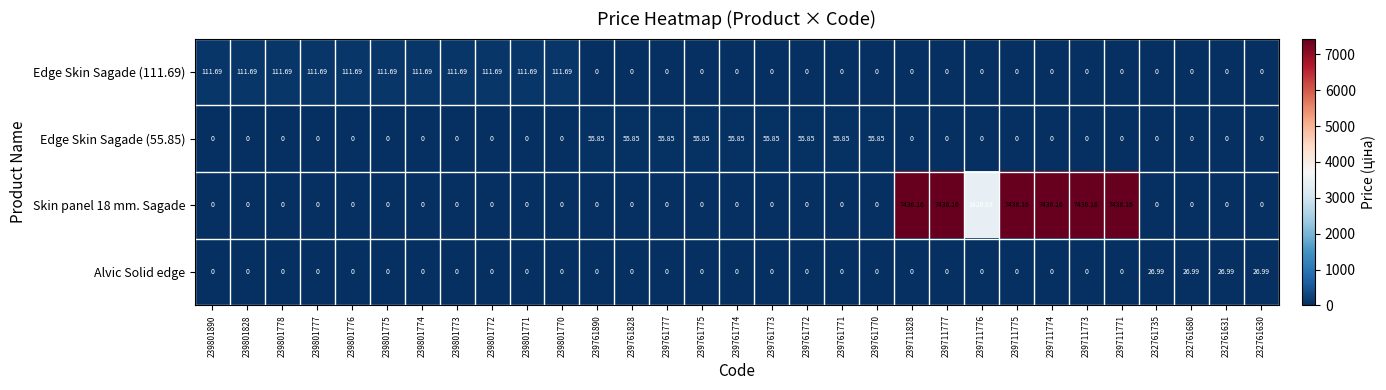

Is the value of Skin panel 18 mm. Sagade at 239711776 greater than the value of Edge Skin Sagade (55.85) at 239801773?

Yes